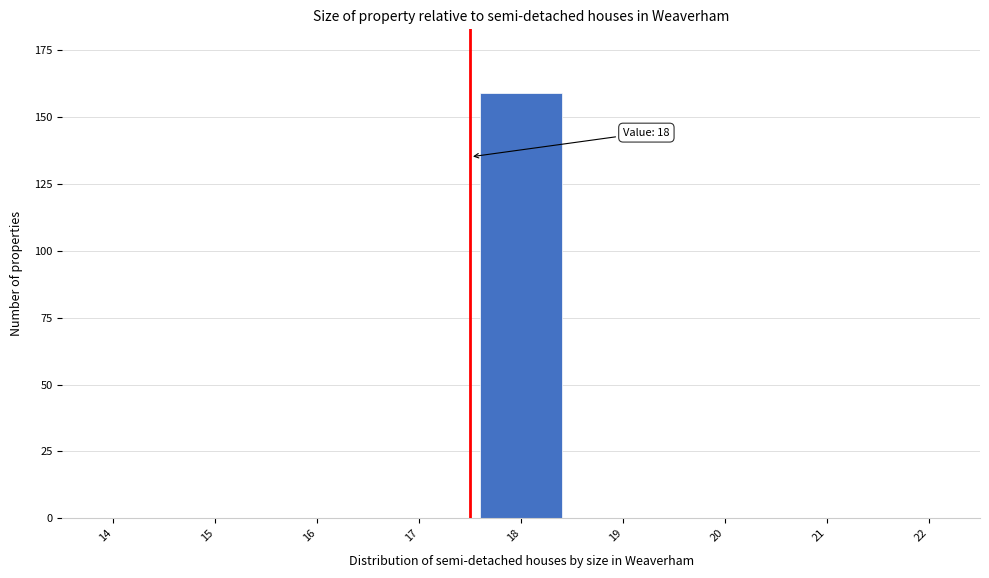

Reading left to right, transcribe all the data shown in this chart.

14=0	15=0	16=0	17=0	18=159	19=0	20=0	21=0	22=0